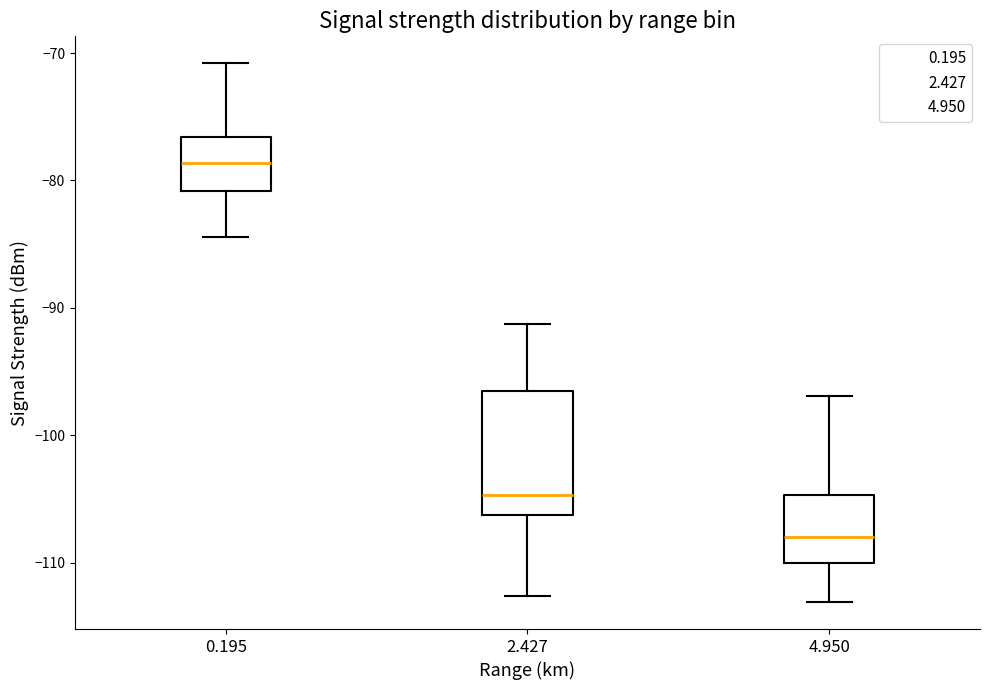

Reading left to right, transcribe this box plot: for each box, give where its median line is, the range the box spans, and where its two whiskers end, as read against the y-axis. The values are not printed on the chart, so give them approximately, as read against the axis.

0.195: median -79, box -81 to -77, whiskers -84 to -71
2.427: median -105, box -106 to -97, whiskers -113 to -91
4.950: median -108, box -110 to -105, whiskers -113 to -97